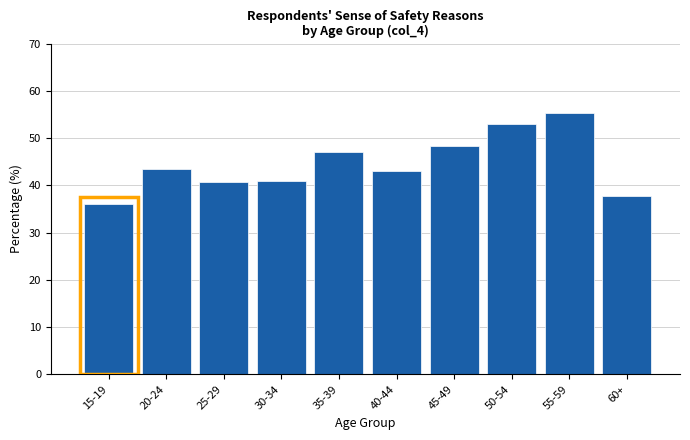

True or false: the data shows 53.0 at 50-54.

True